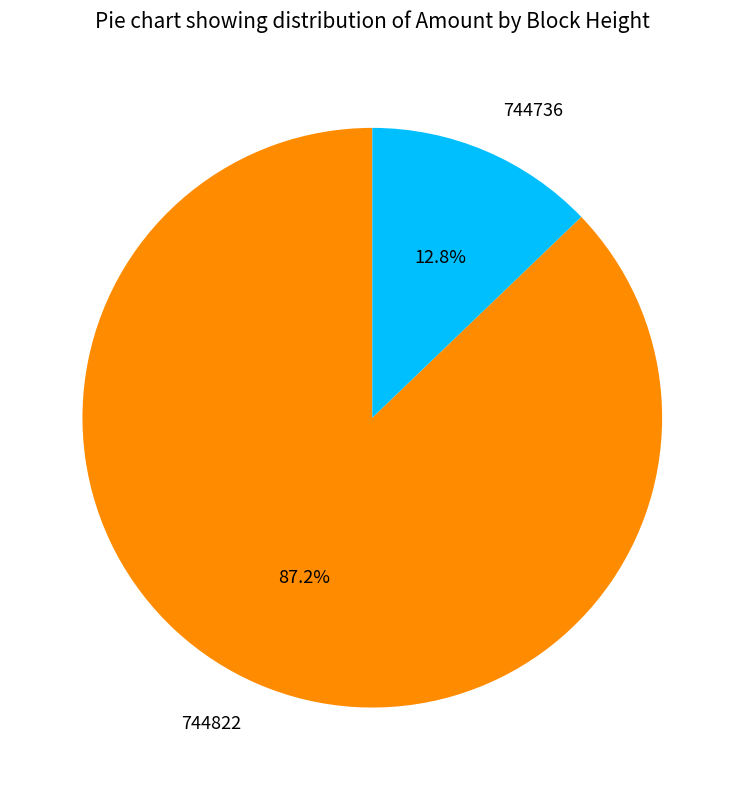

The 744822 slice represents 75% of the pie. True or false?

False